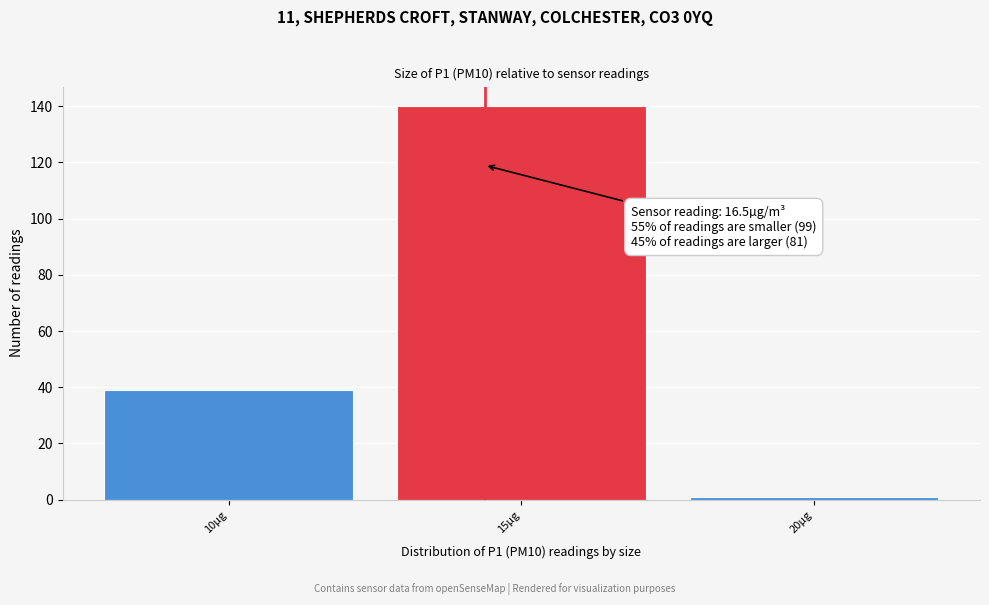

Reading right to left, transcribe all the data shown in this chart.

1	140	39